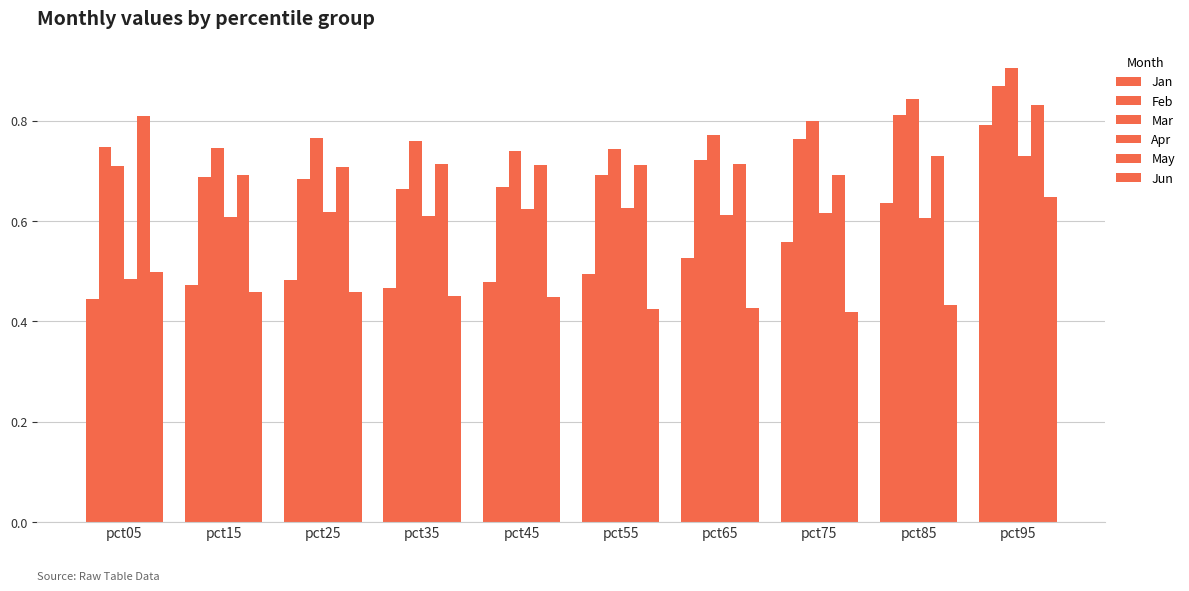

How many groups of bars are there?

10